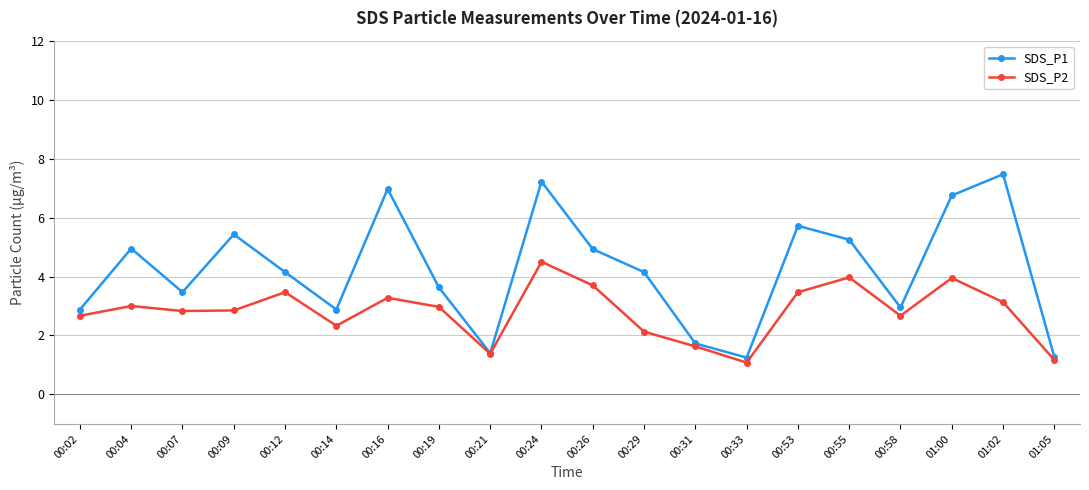

Which series has the largest total across all categories?

SDS_P1